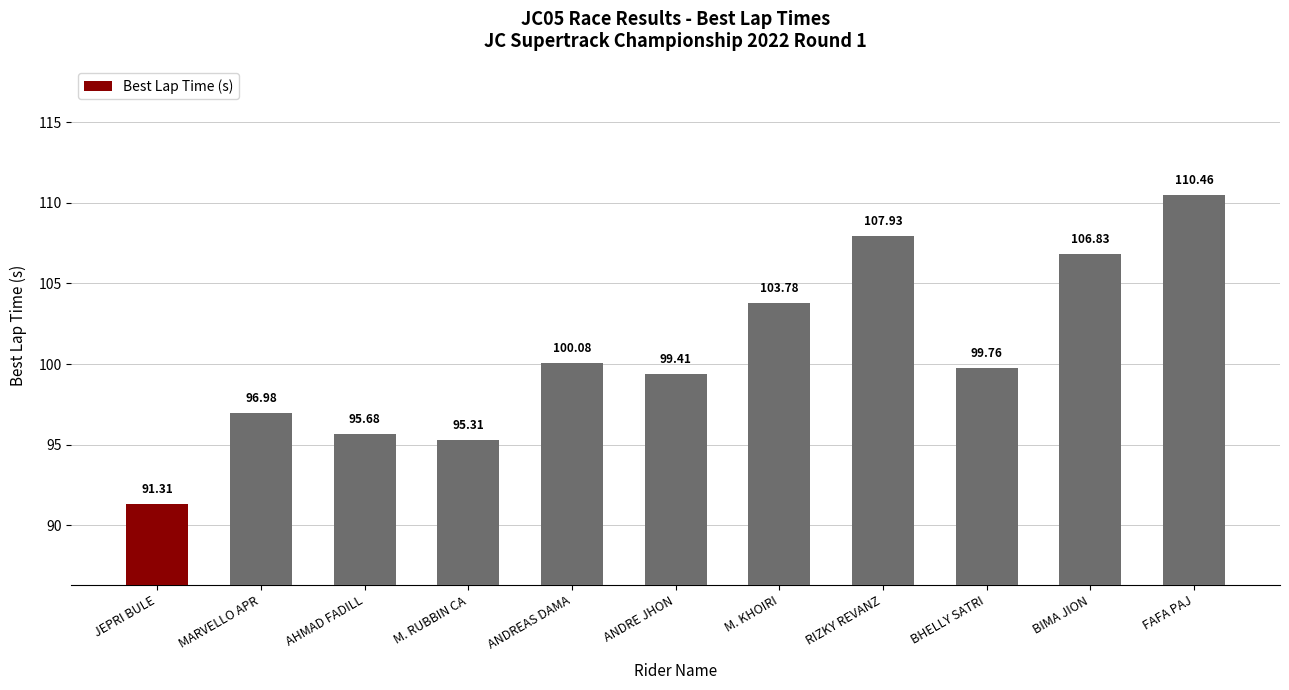

Approximately how many times larger is the value at M. RUBBIN CA compared to ANDREAS DAMA?

1.0